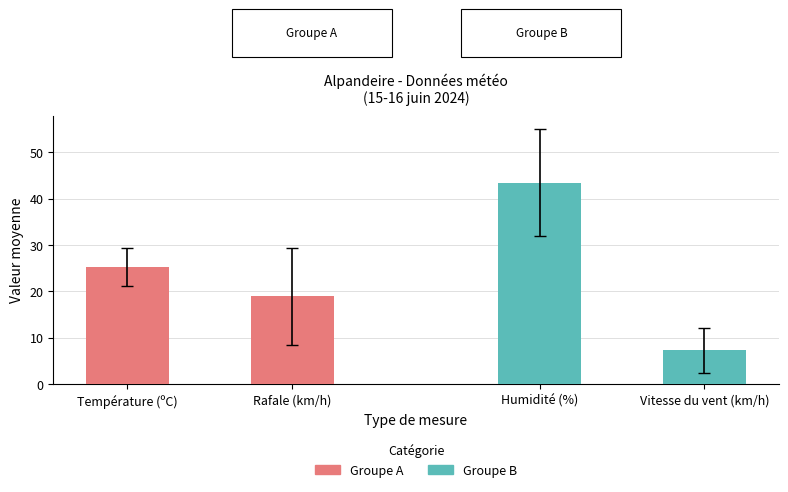

What is the average value of the Groupe A series?

22.1